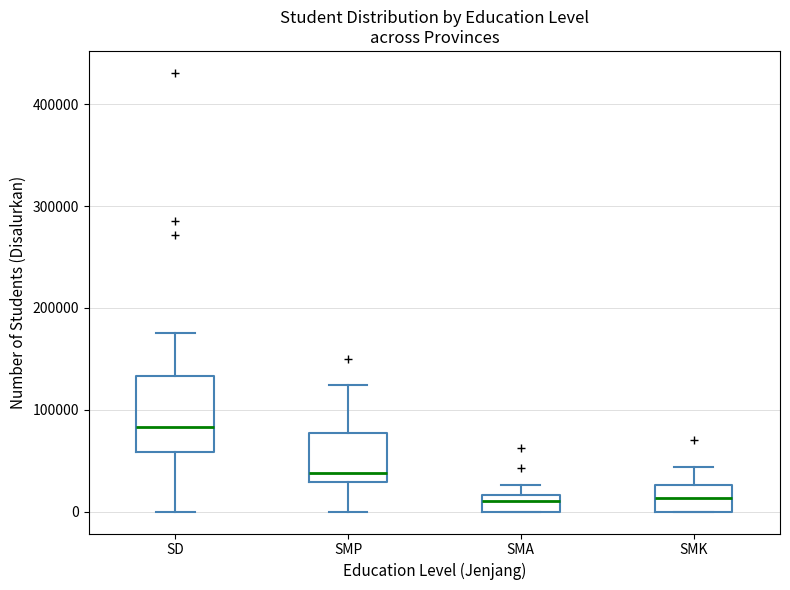

Where does the lower whisker of the box for SD end on the y-axis? The values are not printed on the chart, so give them approximately, as read against the axis.

0